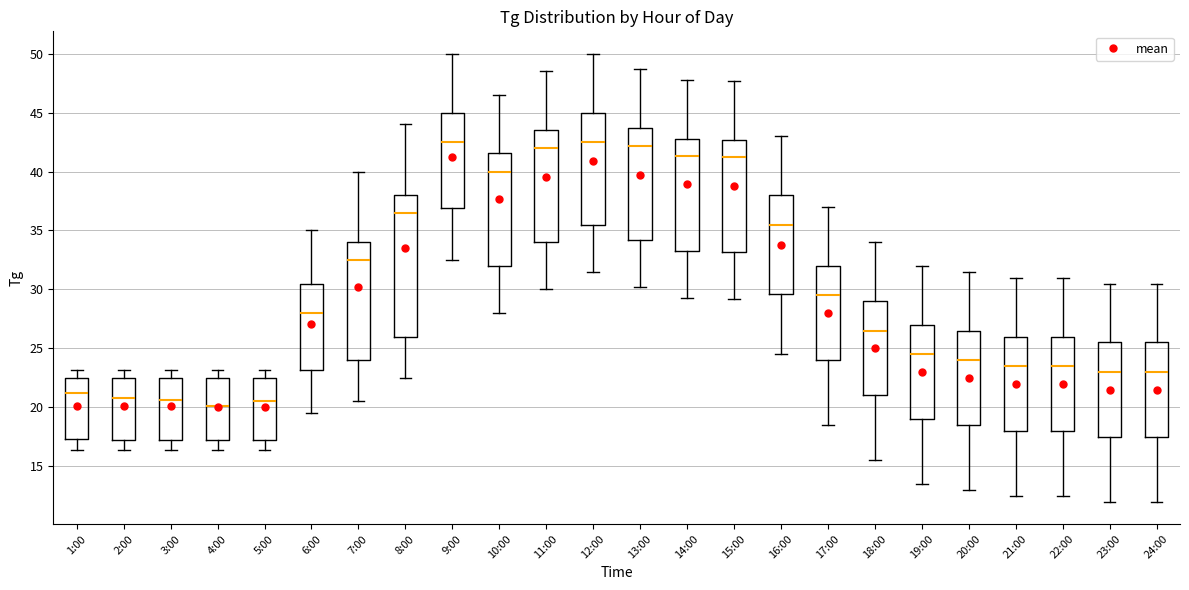

Where is the upper edge of the box for 9:00 on the y-axis? The values are not printed on the chart, so give them approximately, as read against the axis.

45.0